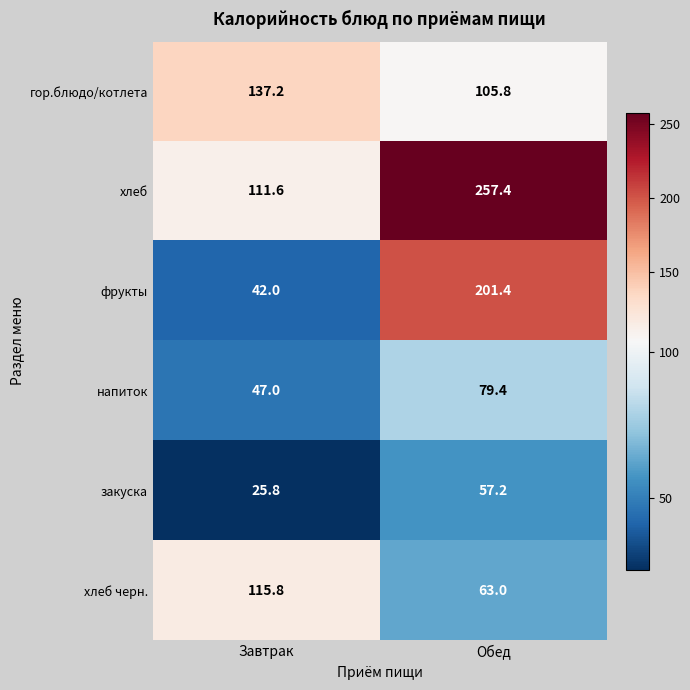

How many data points in хлеб are less than 257?

1